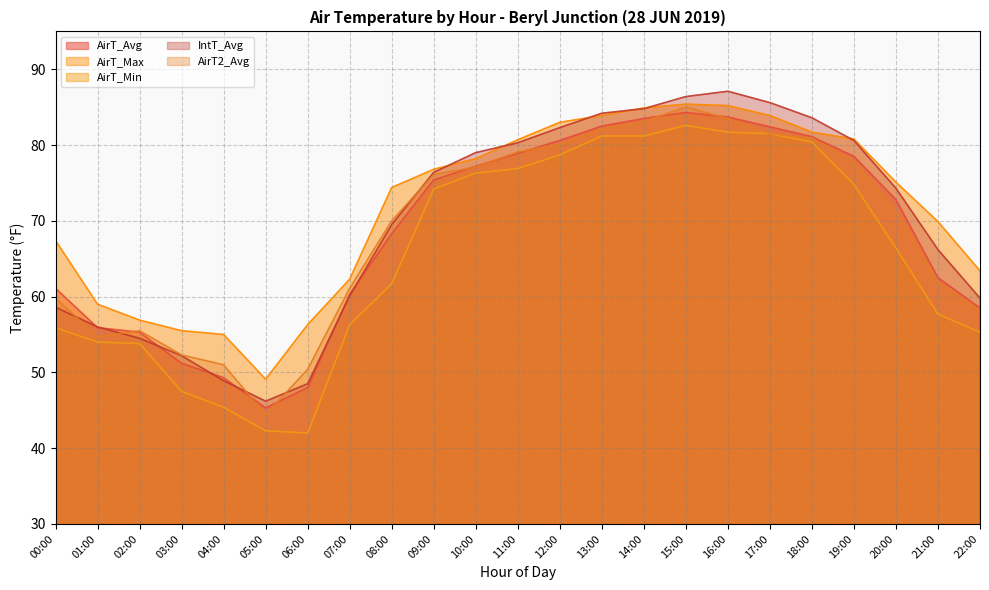

True or false: IntT_Avg has a value of 84.2 at 13:00.

True